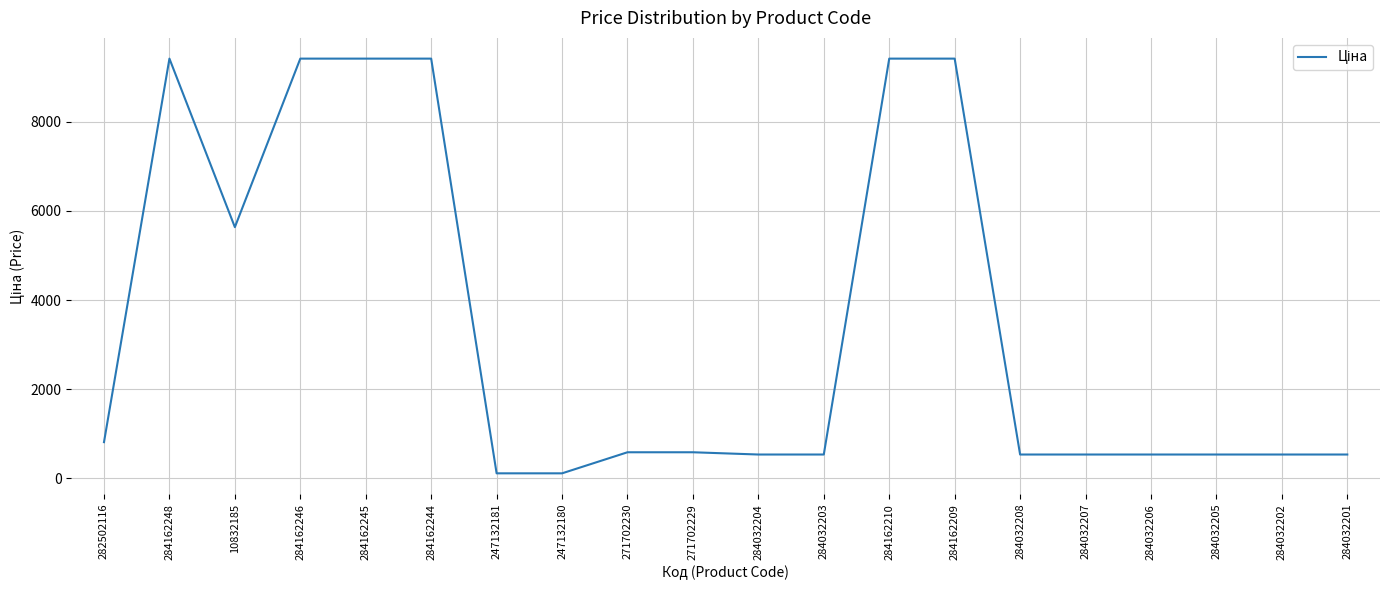

What is the change in value from 282502116 to 284032203?

-277.6